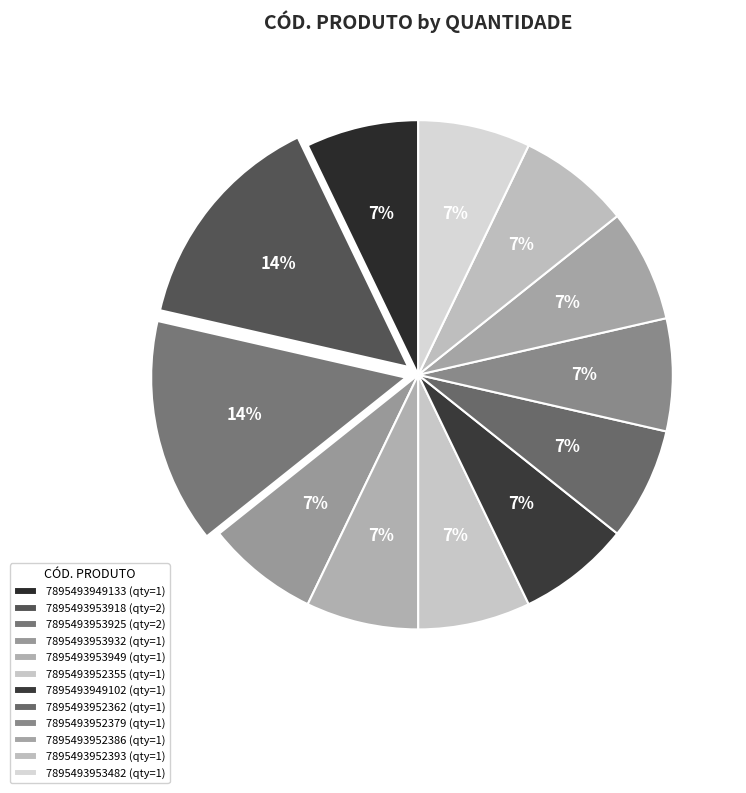

Which has a higher value, 7895493952386 or 7895493953932?

7895493952386